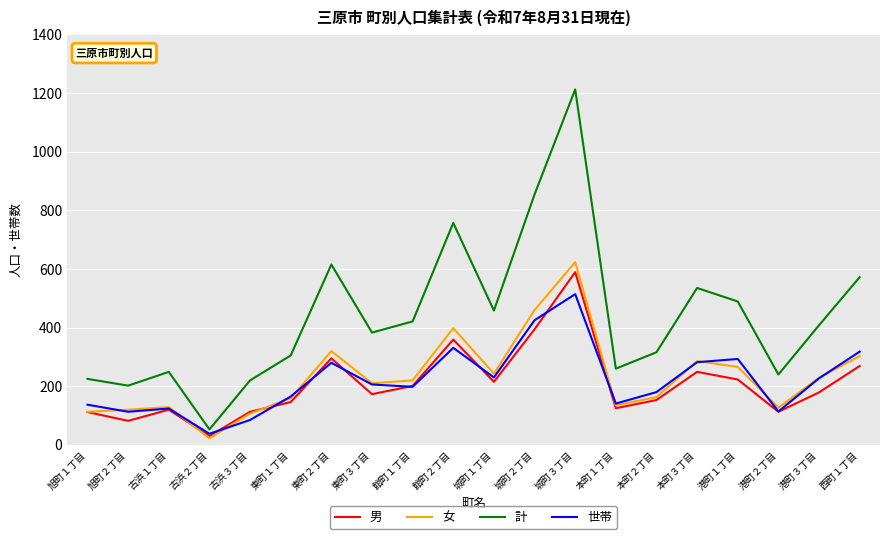

How many lines are shown in the chart?

4